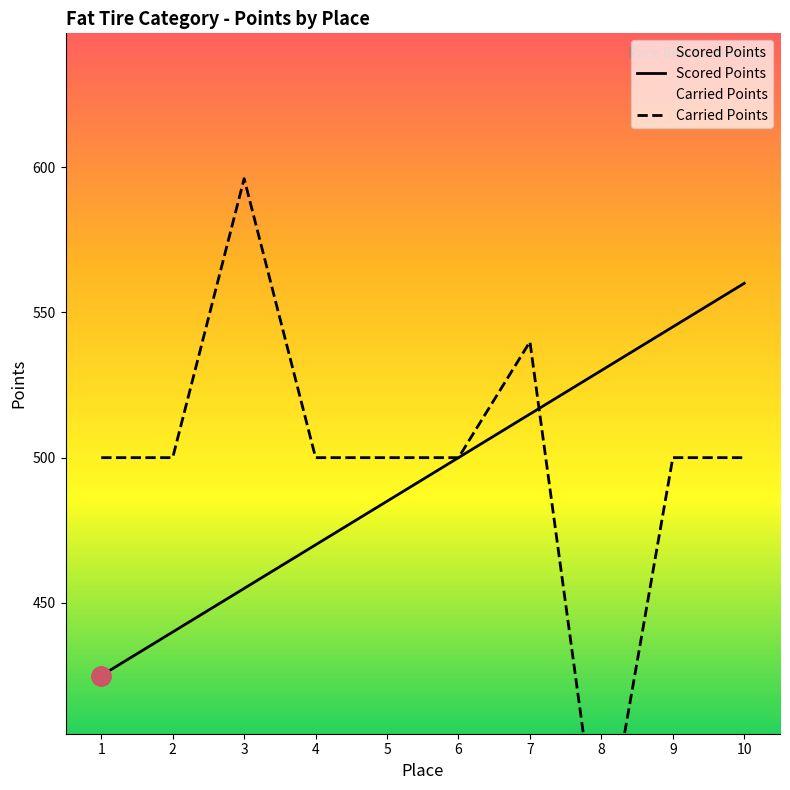

True or false: Scored Points has a value of 793 at 7.

False